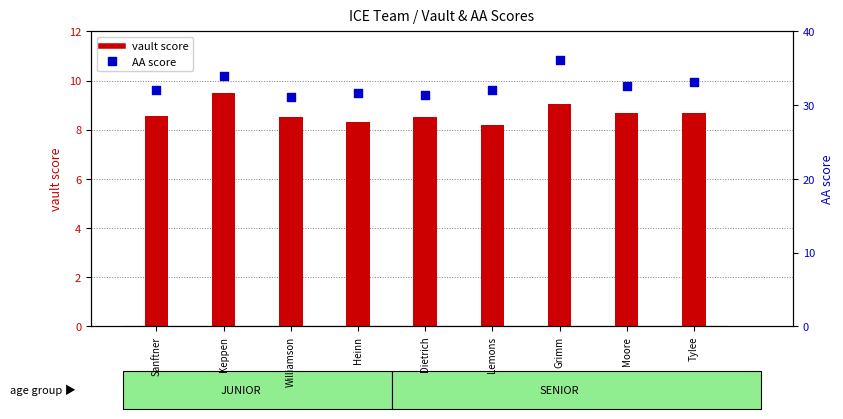

What is the total value across all series at Heinn?

40.0